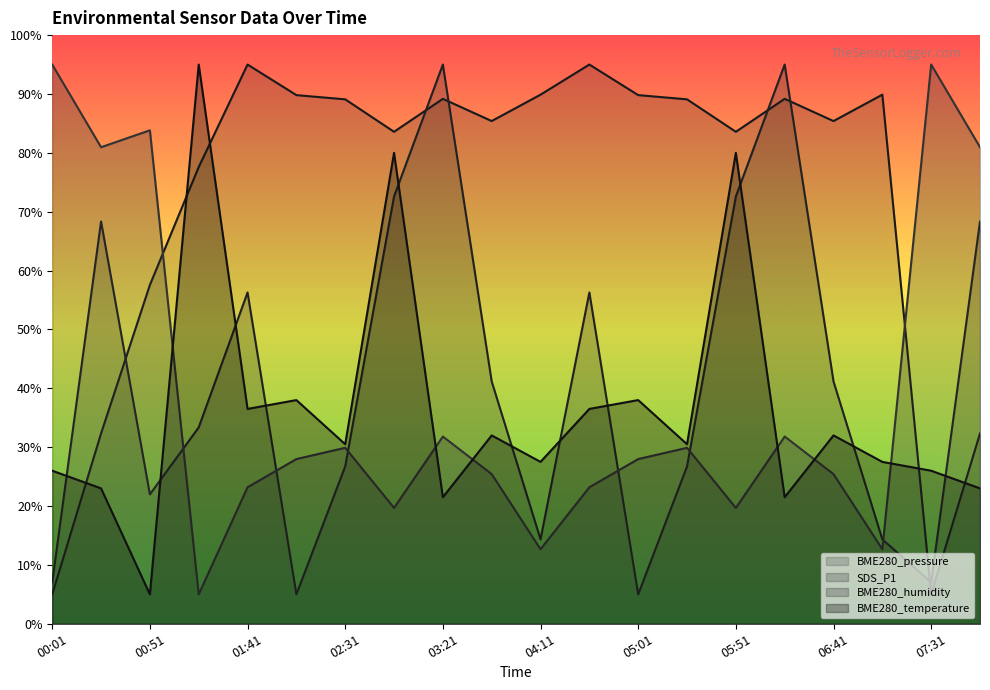

In SDS_P1, how many points are lower than both neighbors (excluding endpoints)?

5